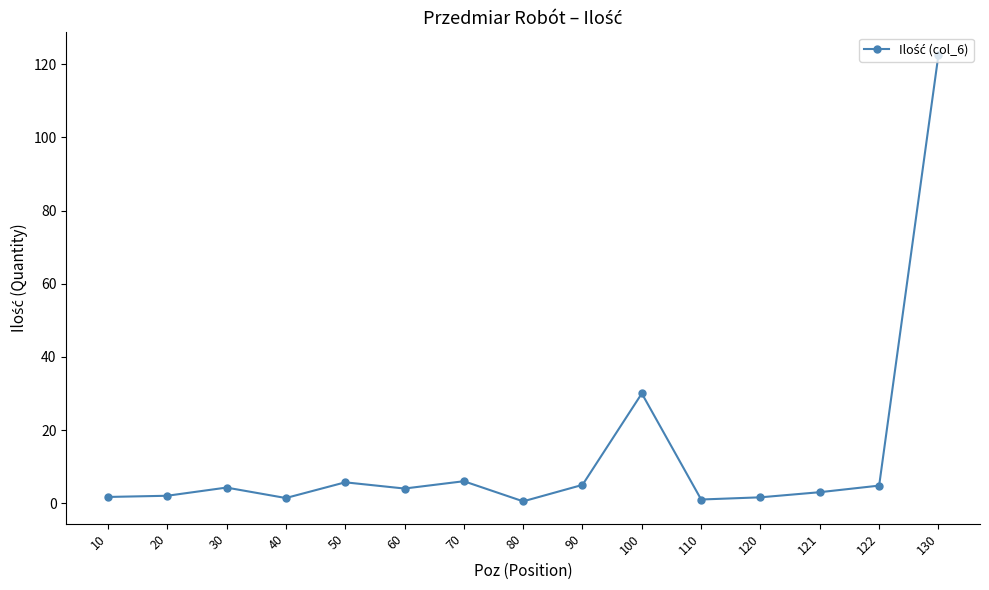

What is the maximum value shown in the chart?

122.6